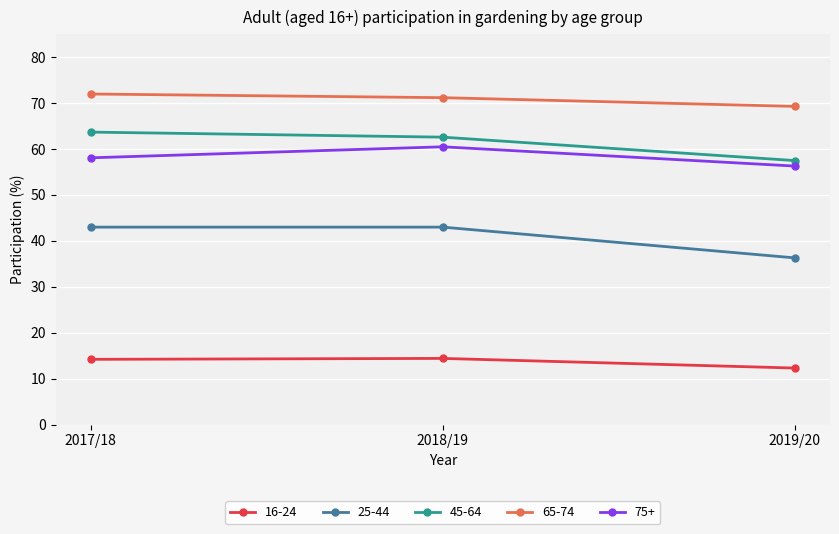

How many distinct data groups are displayed?

5